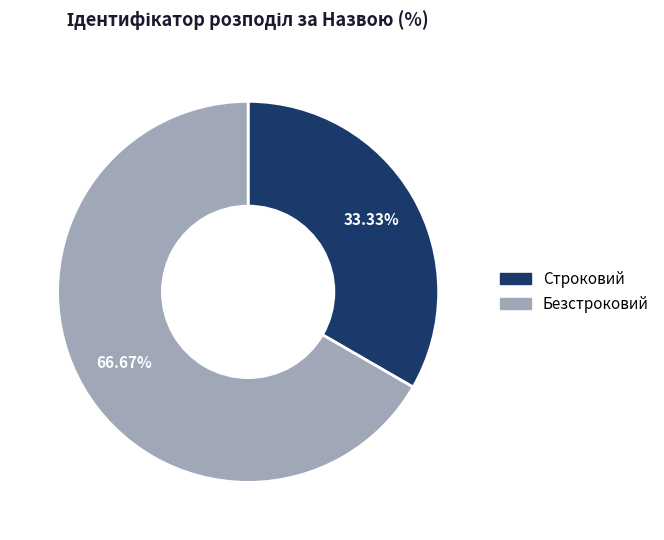

To the nearest percent, what percentage of the pie is Строковий?

33%